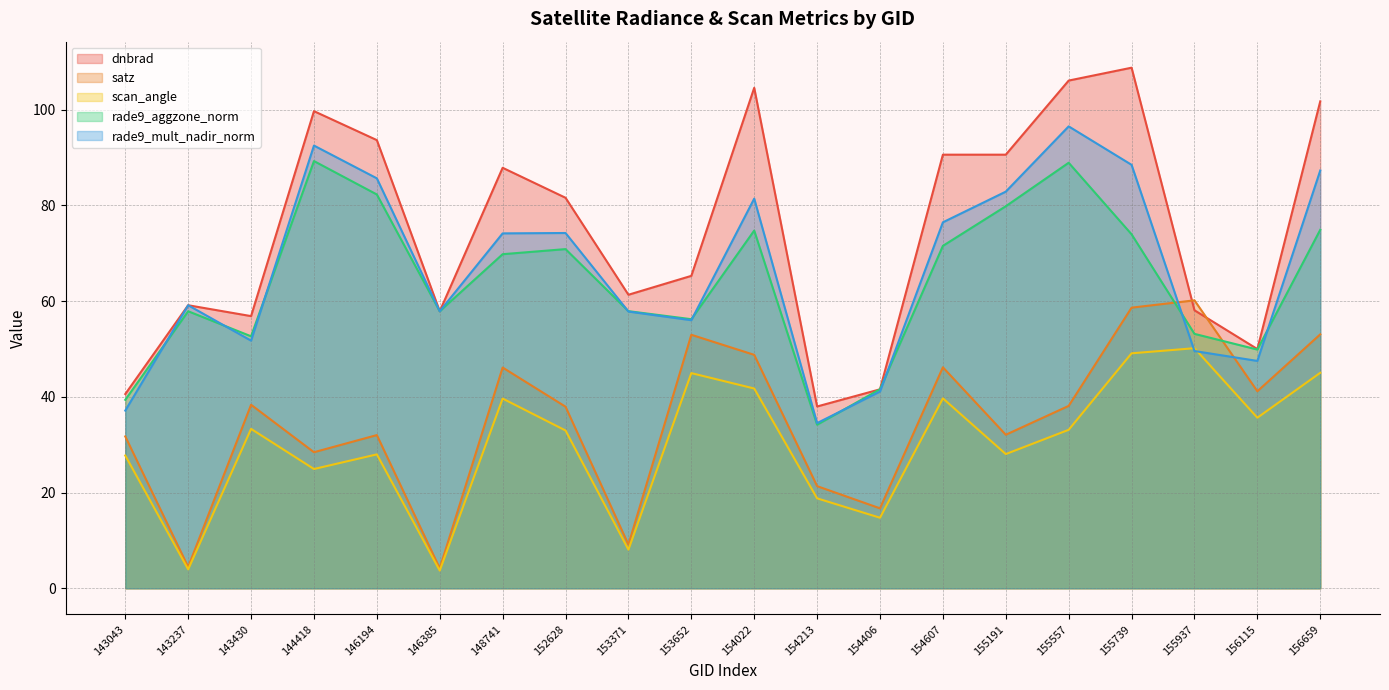

Does the chart display data point markers on the line(s)?

No